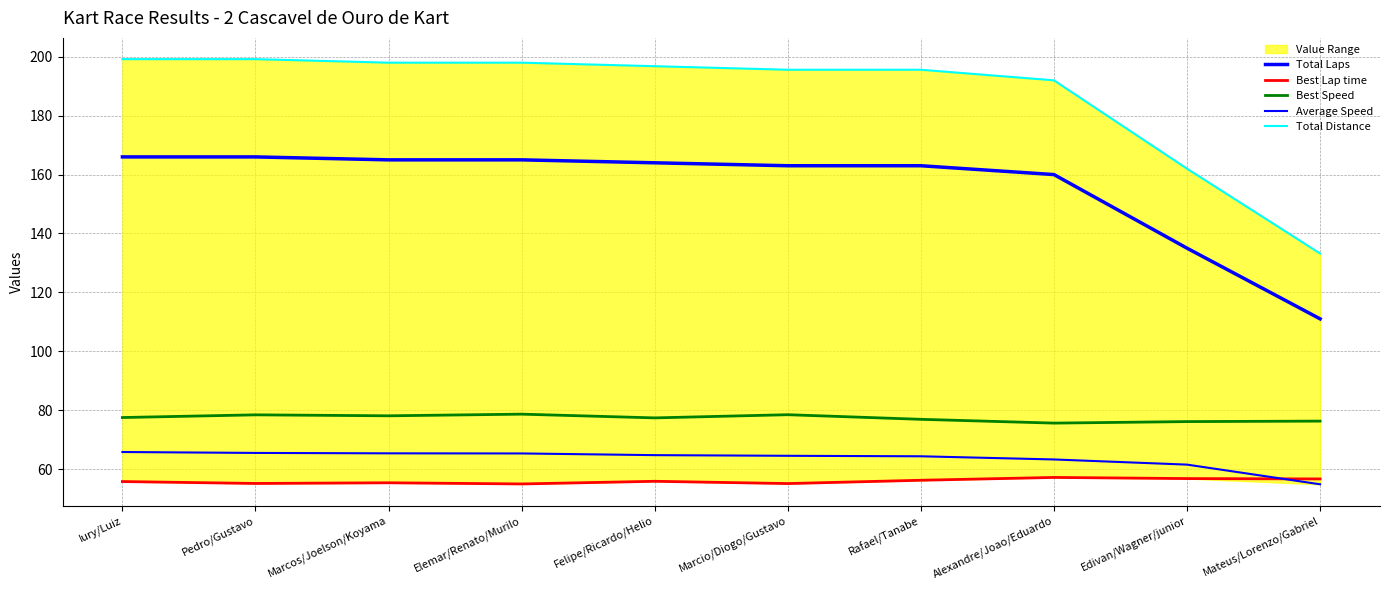

True or false: Total Laps and Total Distance intersect in this chart.

False